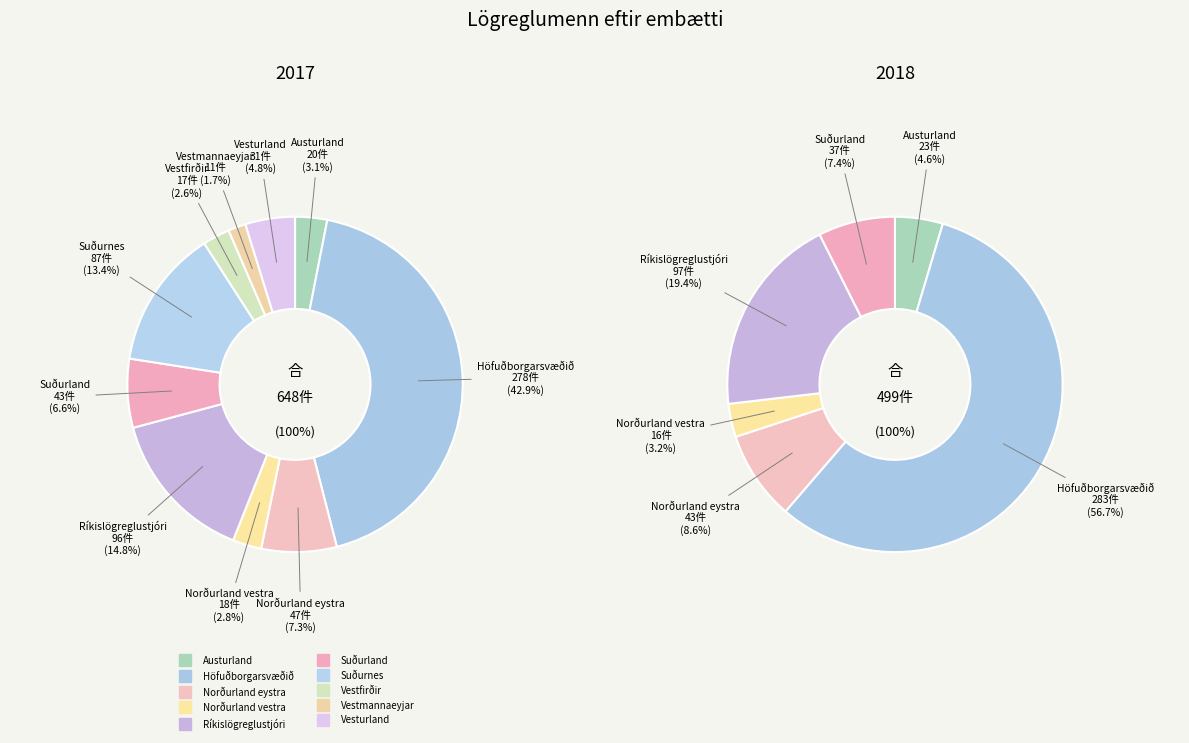

How many segments does this pie chart have?

10